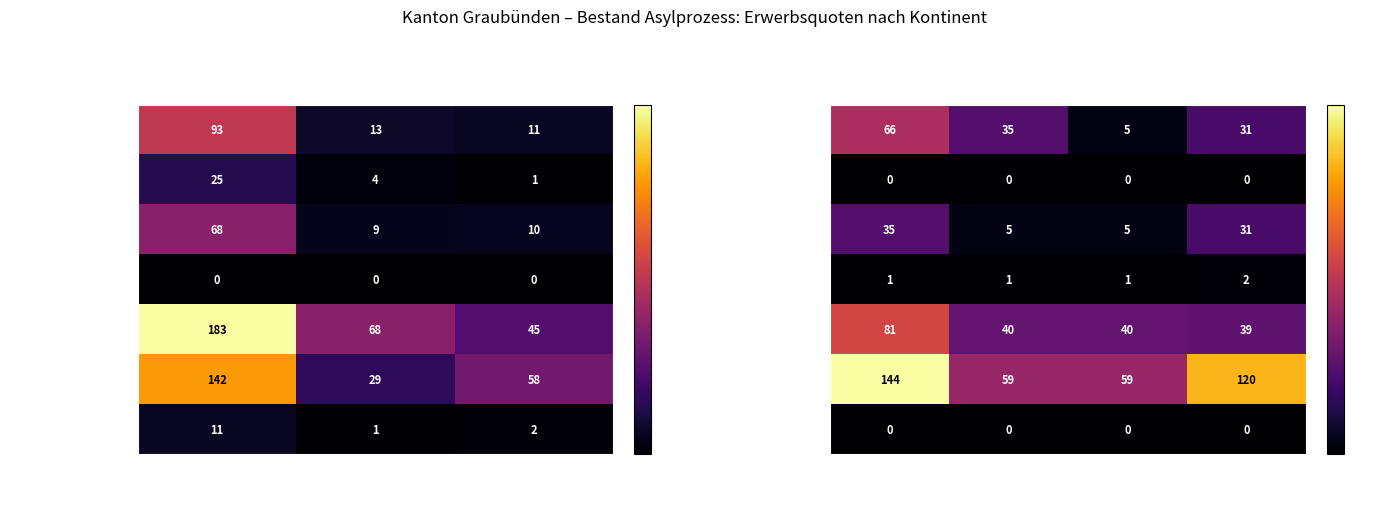

Count the number of categories in the chart.

4